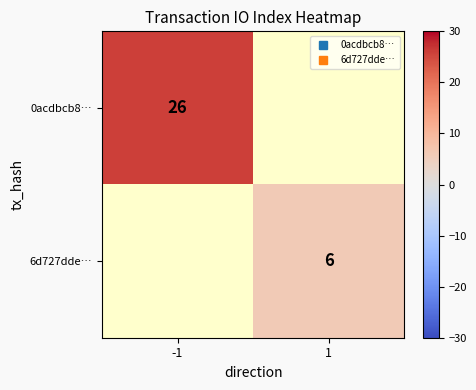

The value of 6d727dde… at 1 is 8.2. True or false?

False